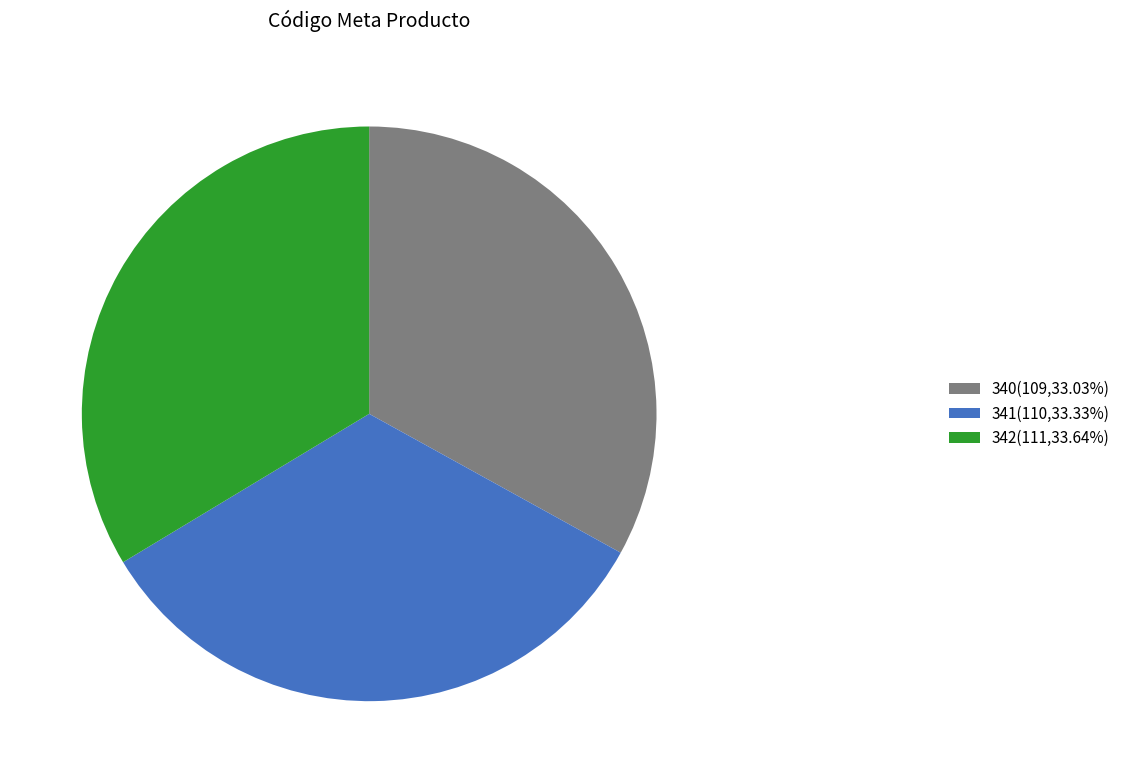

Do 340(109,33.03%) and 341(110,33.33%) together represent more than half of the pie?

Yes